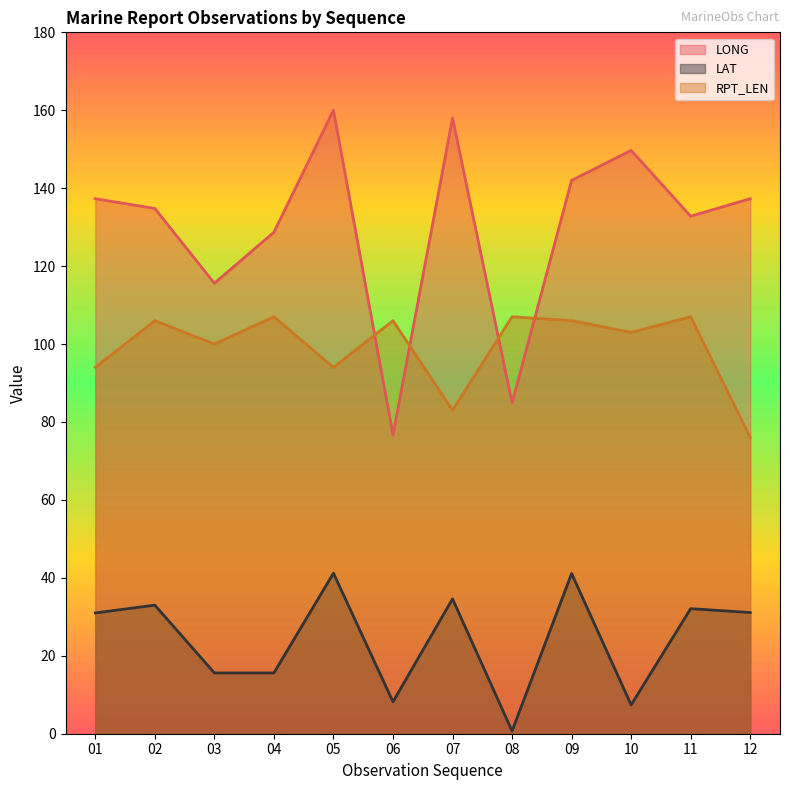

Between 05 and 07, which is larger?

05